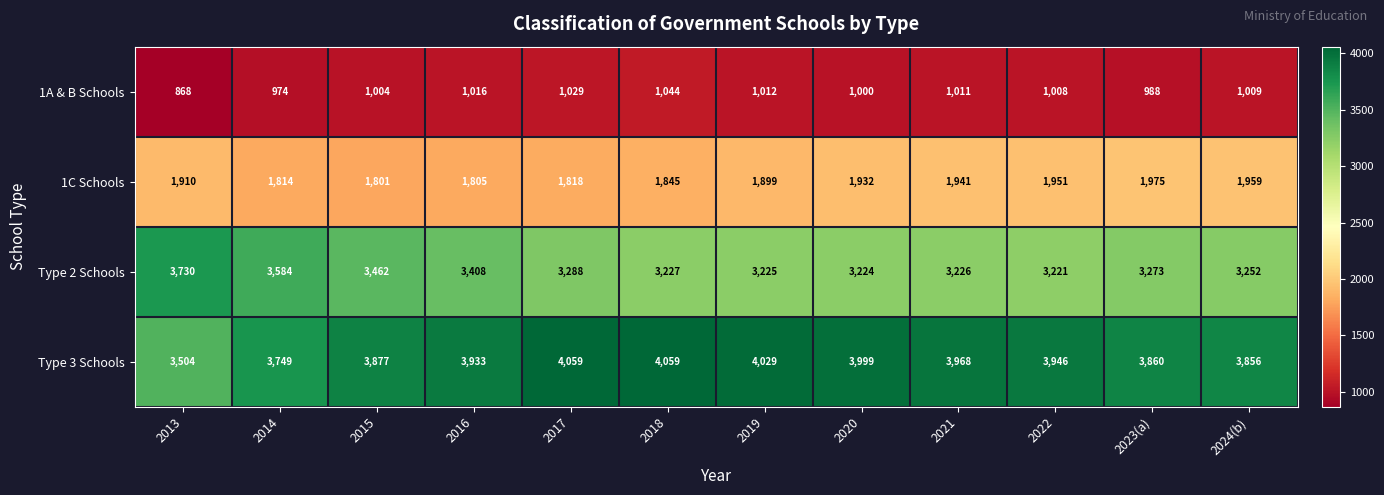

Which series has the largest total across all categories?

Type 3 Schools